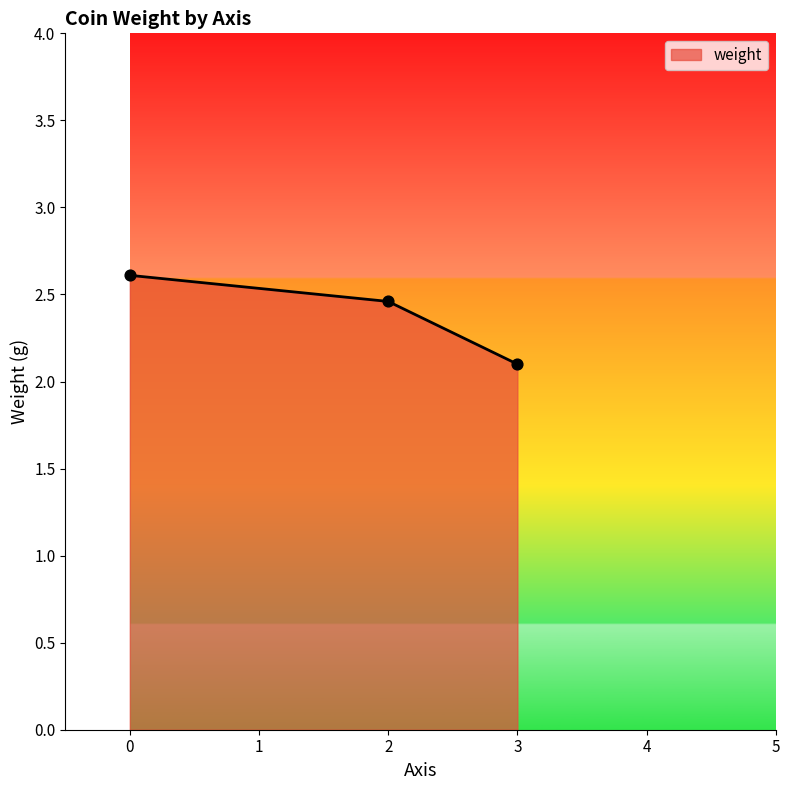

What is the ratio of the value at 0 to the value at 2?

1.1